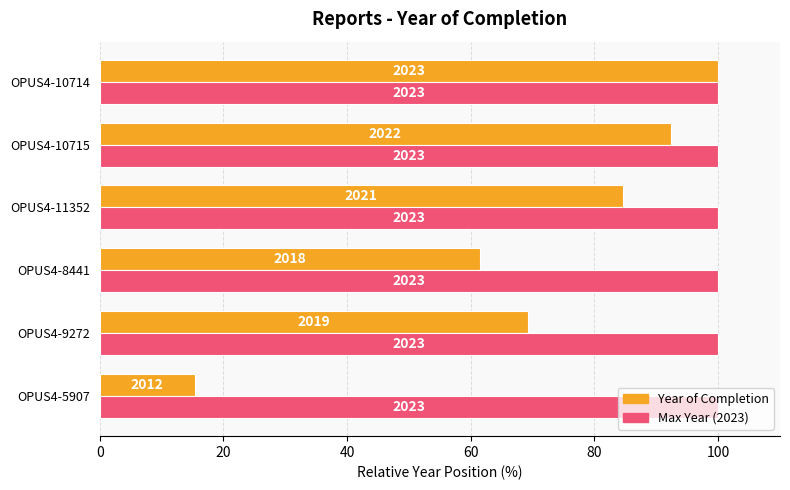

What are all the series names shown in the legend?

Year of Completion, Max Year (2023)